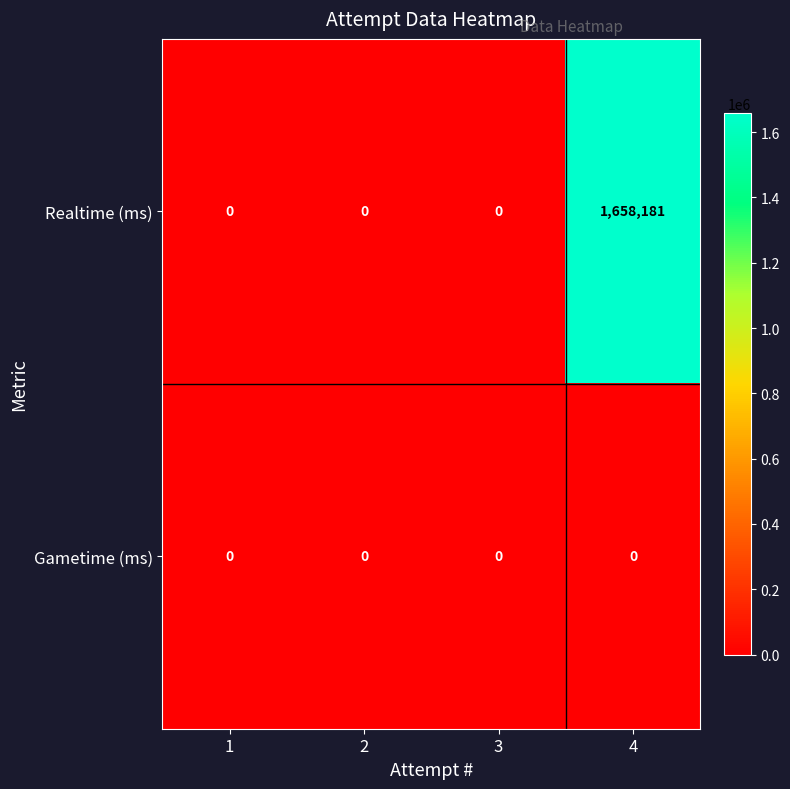

Rank the series by their average value, from highest to lowest.

Realtime (ms), Gametime (ms)